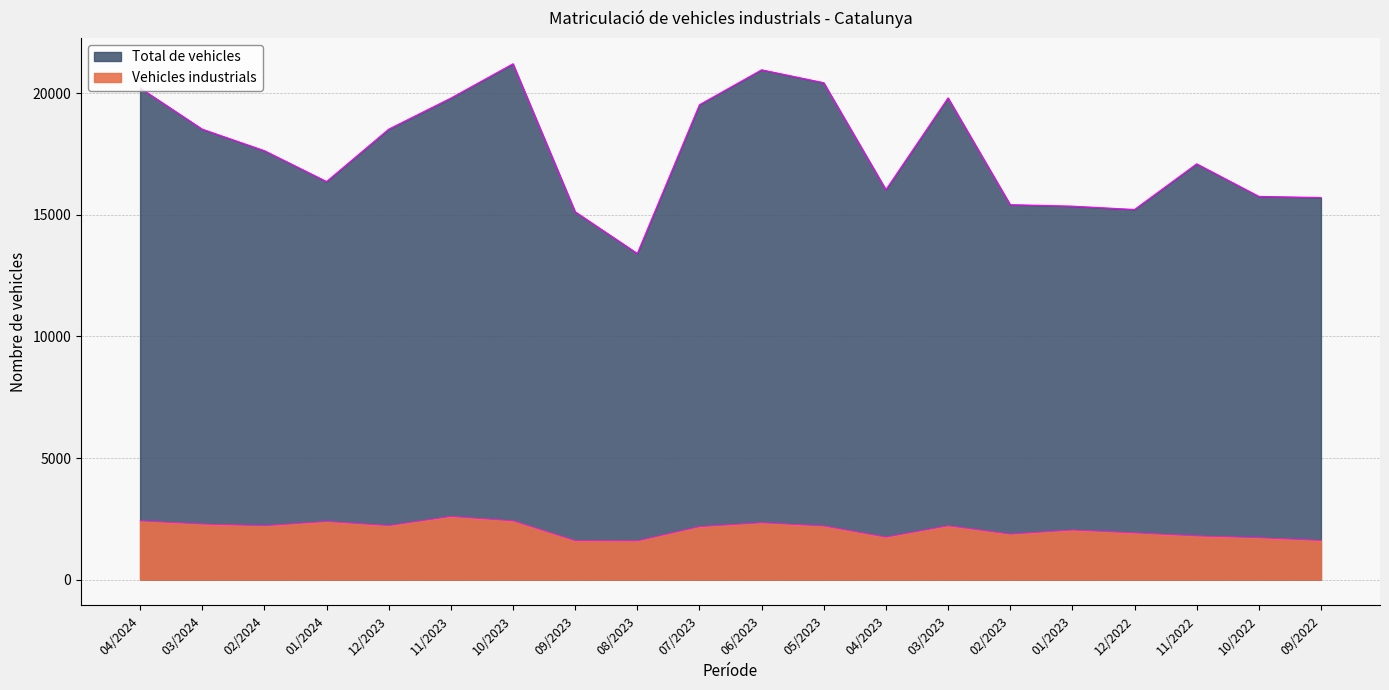

Which label corresponds to the smallest value in the chart?

08/2023